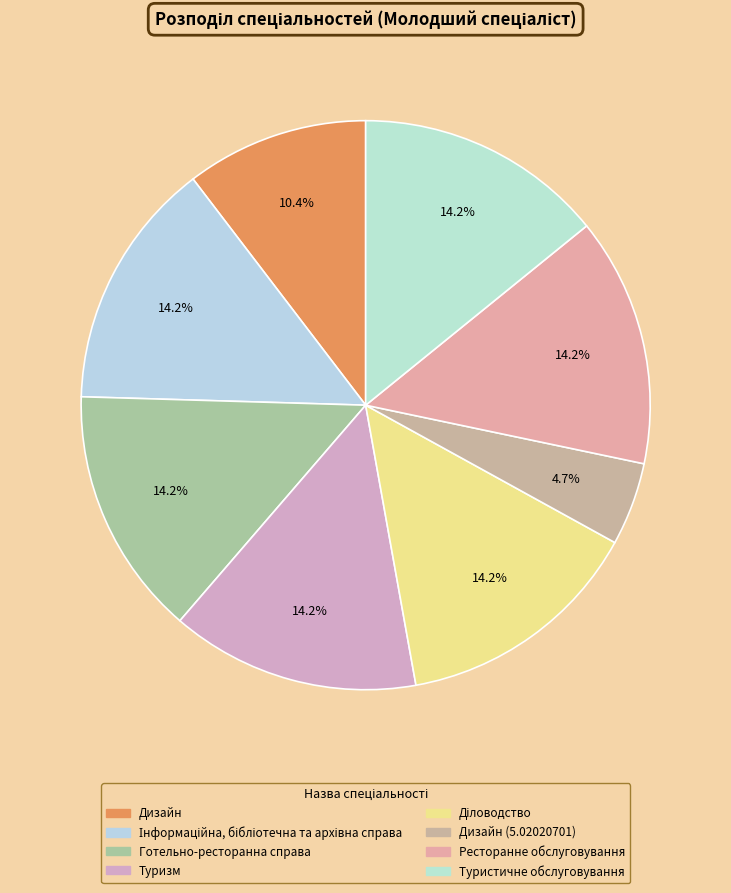

How many slices are in this pie chart?

8